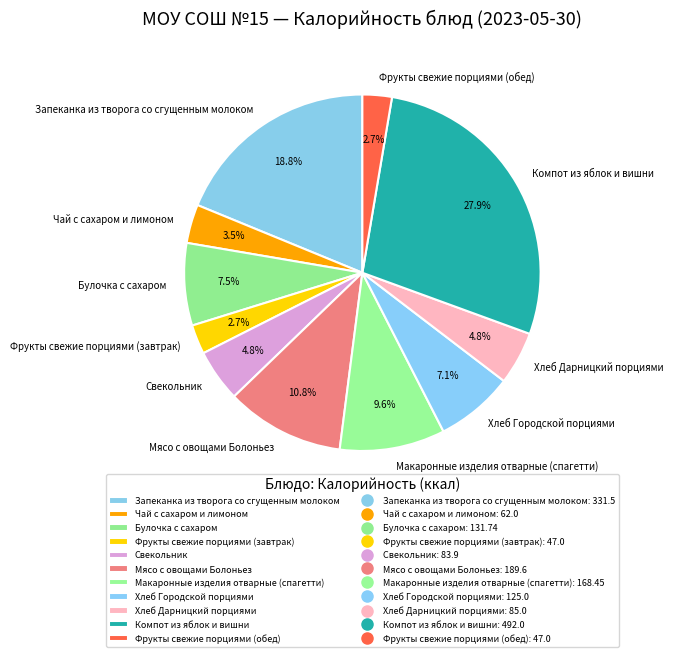

Which slice is the largest?

Компот из яблок и вишни